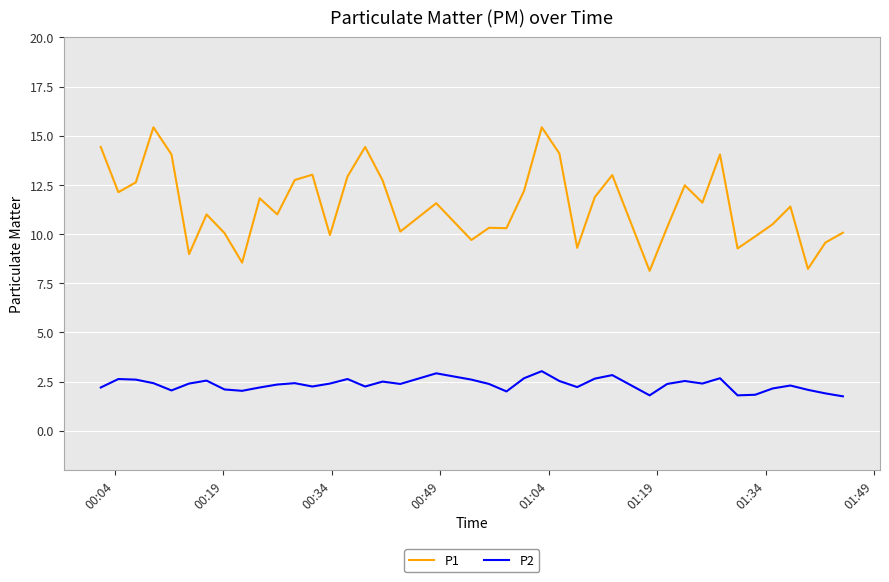

Which series has the widest spread of values?

P1